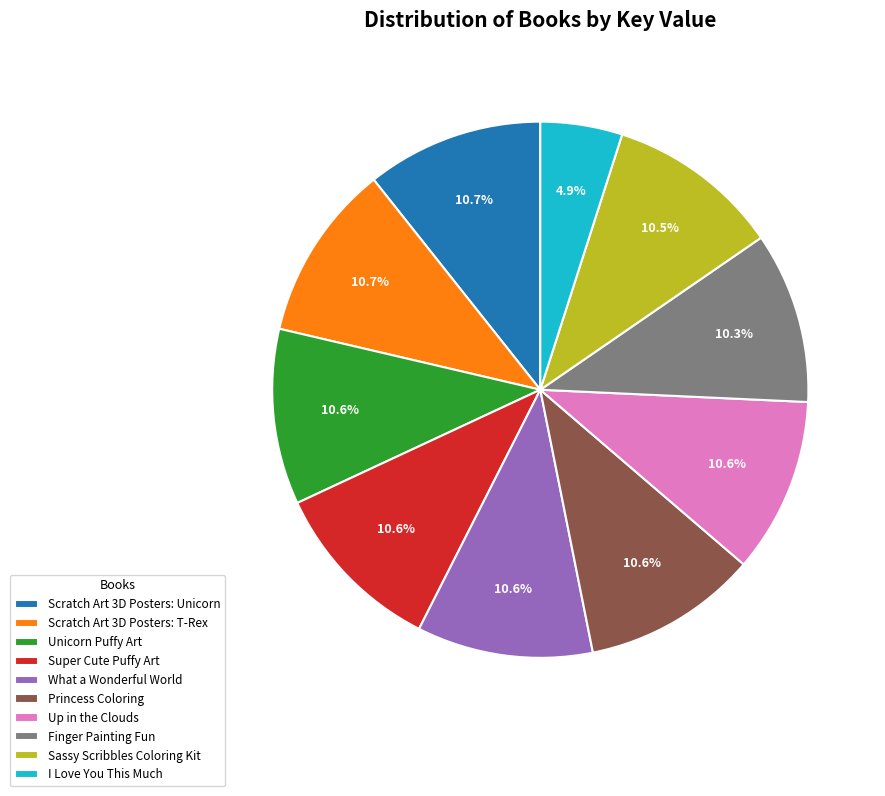

To the nearest percent, what portion does Scratch Art 3D Posters: Unicorn represent?

11%